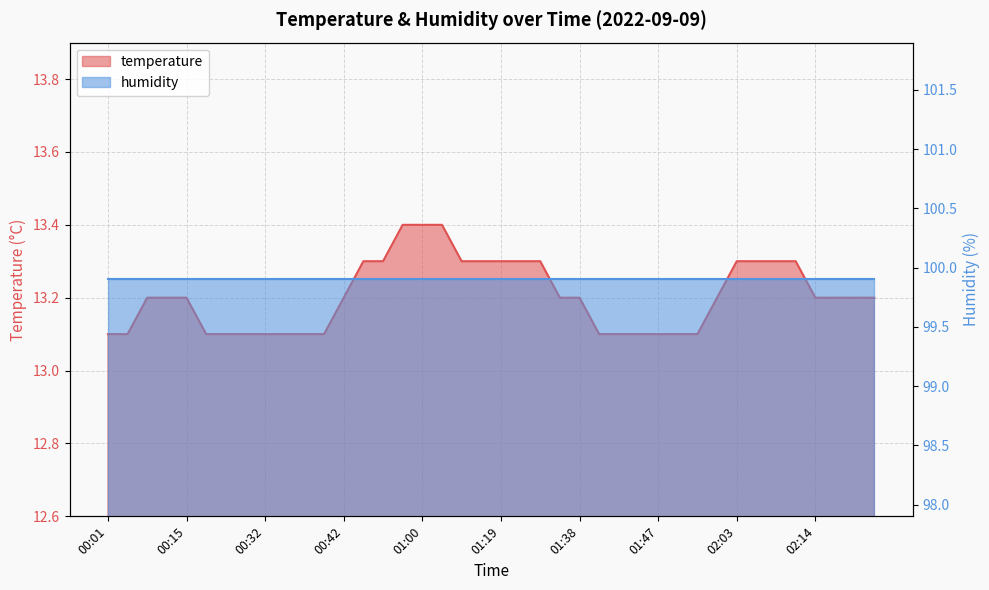

What is the change in value from 00:39 to 00:47?

+0.2